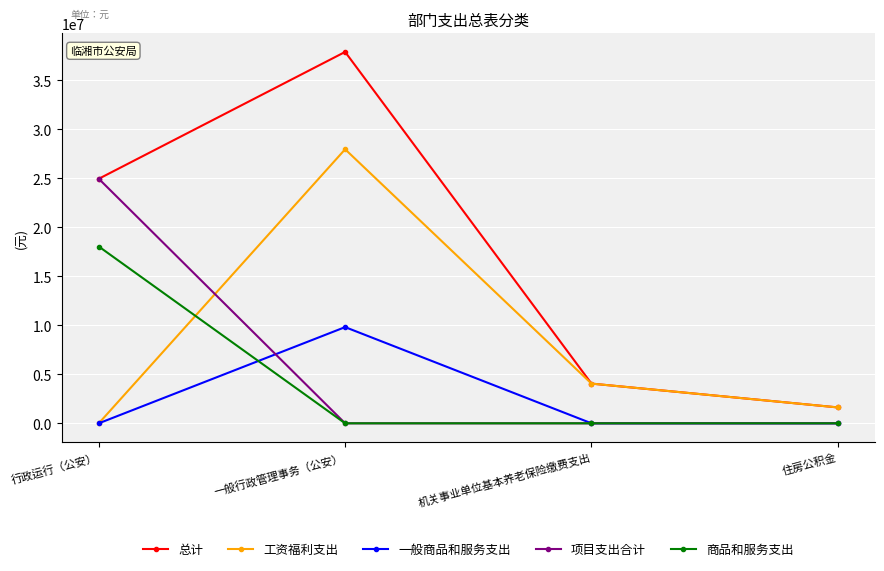

The 项目支出合计 series shows 10173179.2 at 行政运行（公安）. True or false?

False